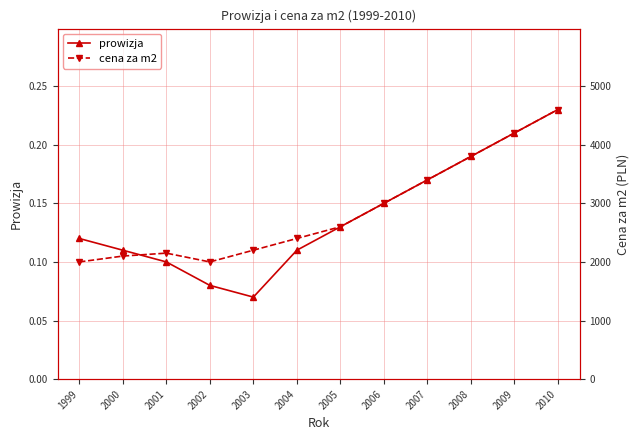

True or false: prowizja has more than 2 points higher than both neighbors.

False